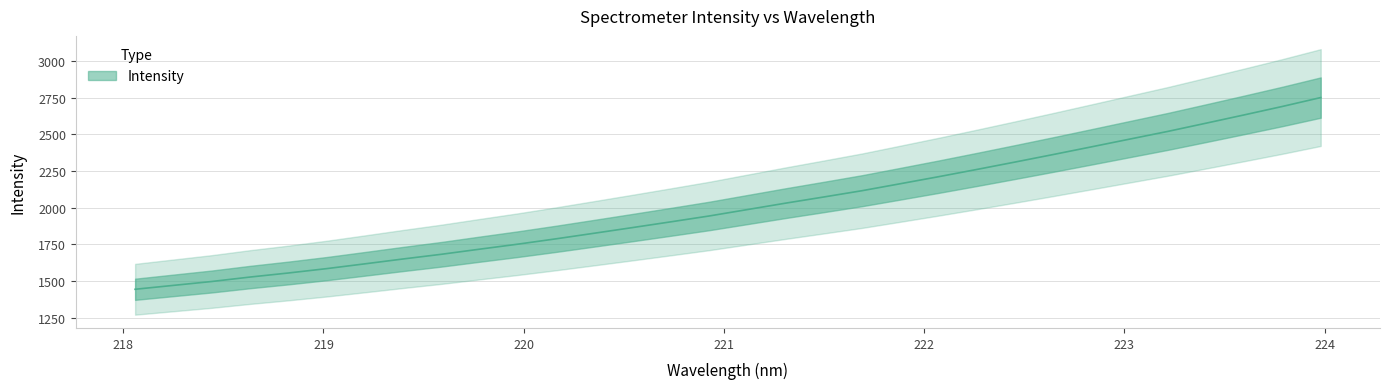

Where does the data first go above 1986?

221.1174